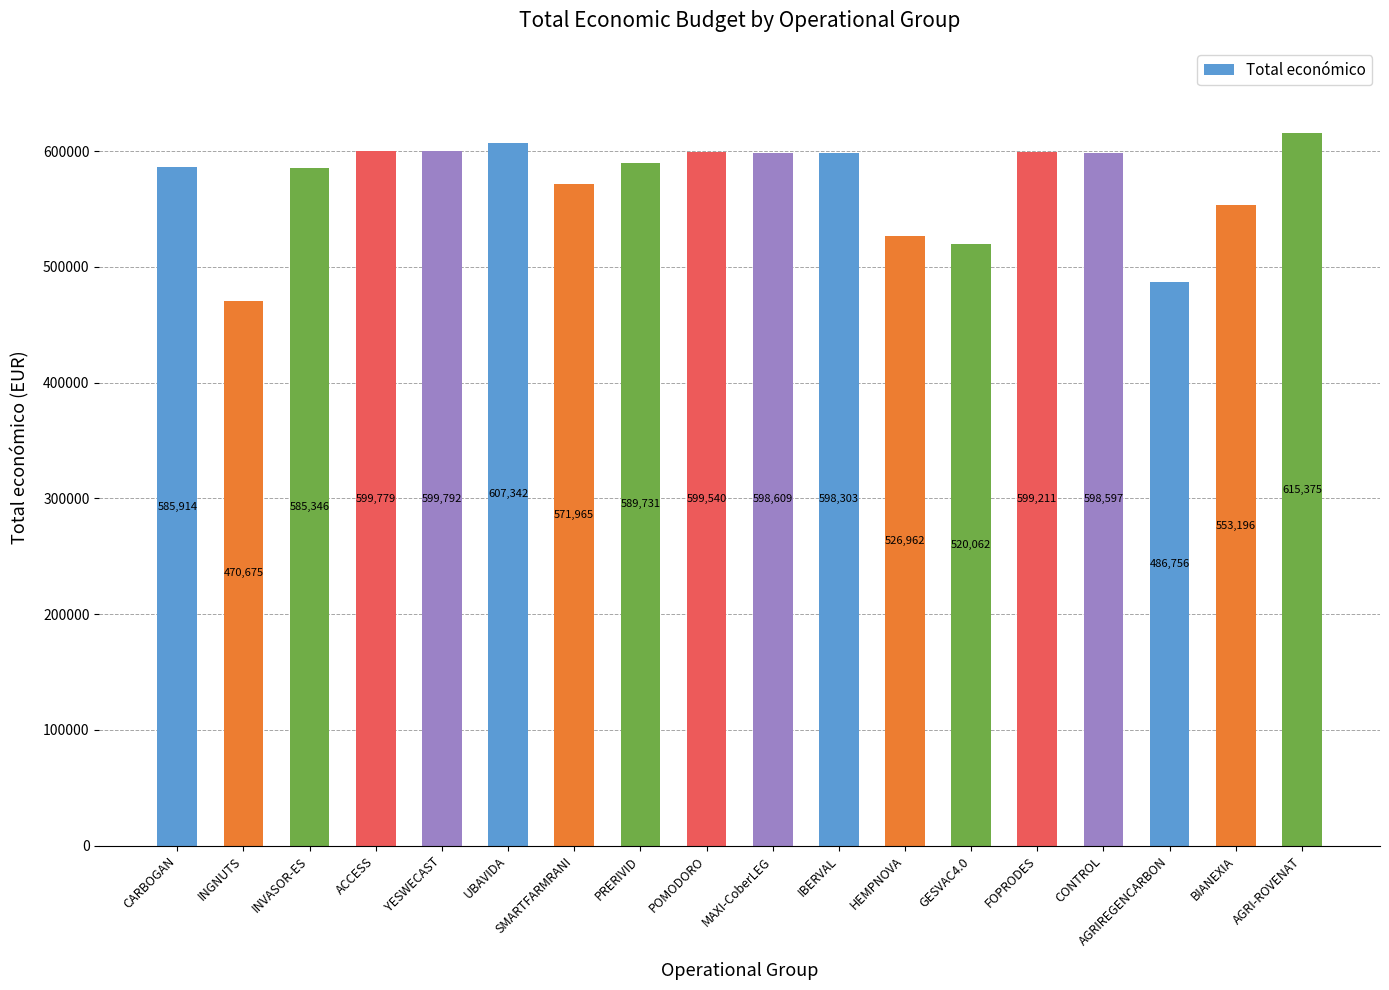

True or false: the data shows 585914 at CARBOGAN.

True